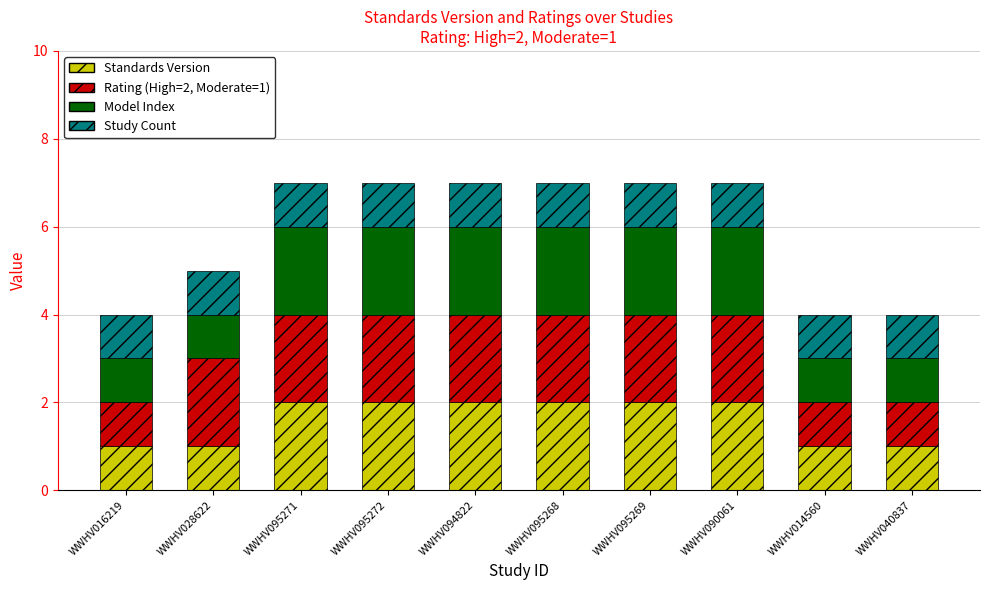

The Standards Version series shows 1 at WWHV040837. True or false?

True